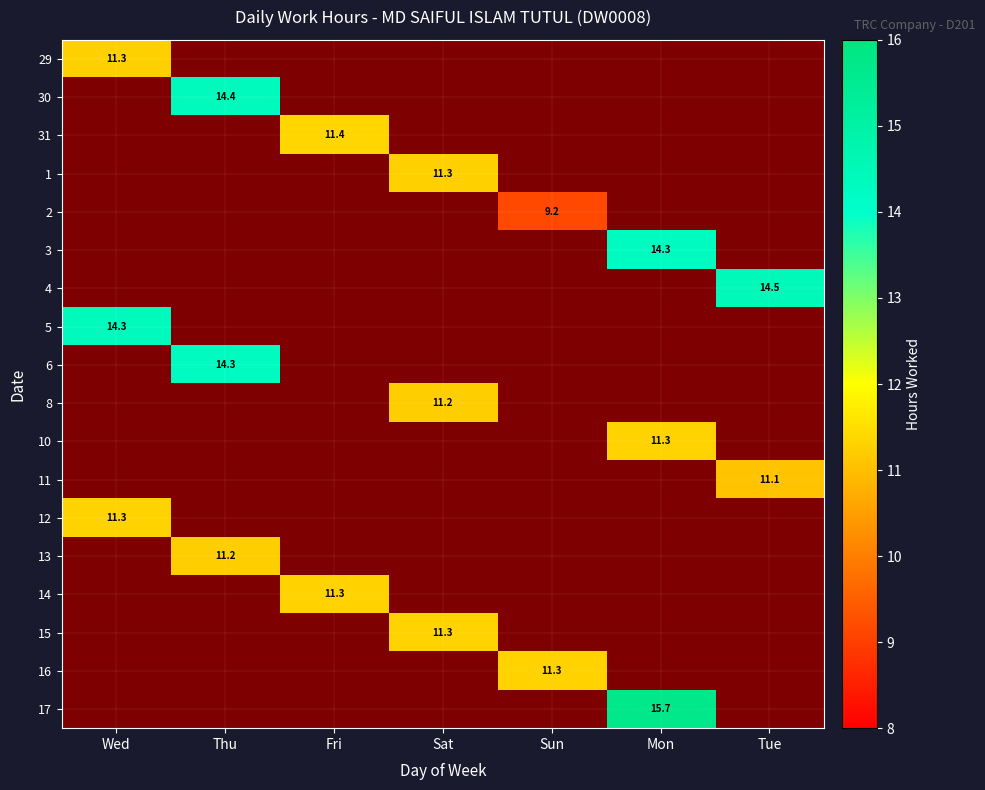

Which series changed the most between Sun and Mon?

17